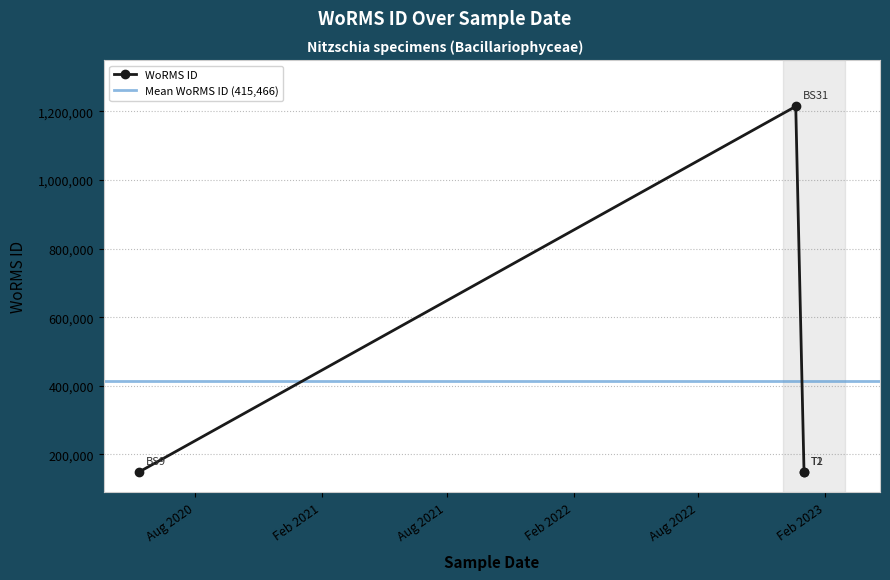

Which has a higher value, 01-01-2023 or 12-05-2020?

01-01-2023